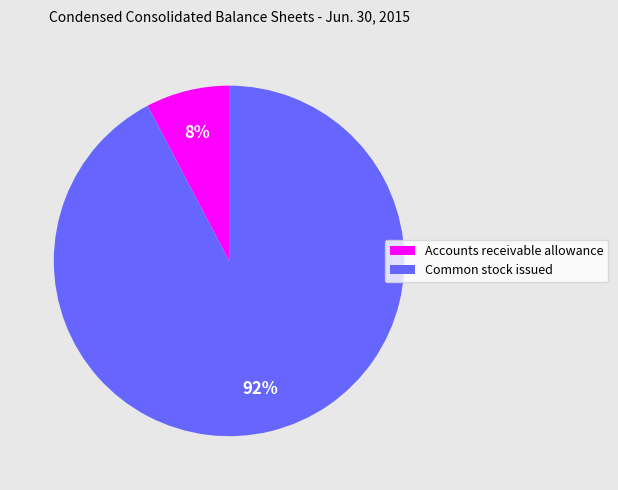

Rank the categories by value from lowest to highest.

Accounts receivable allowance, Common stock issued